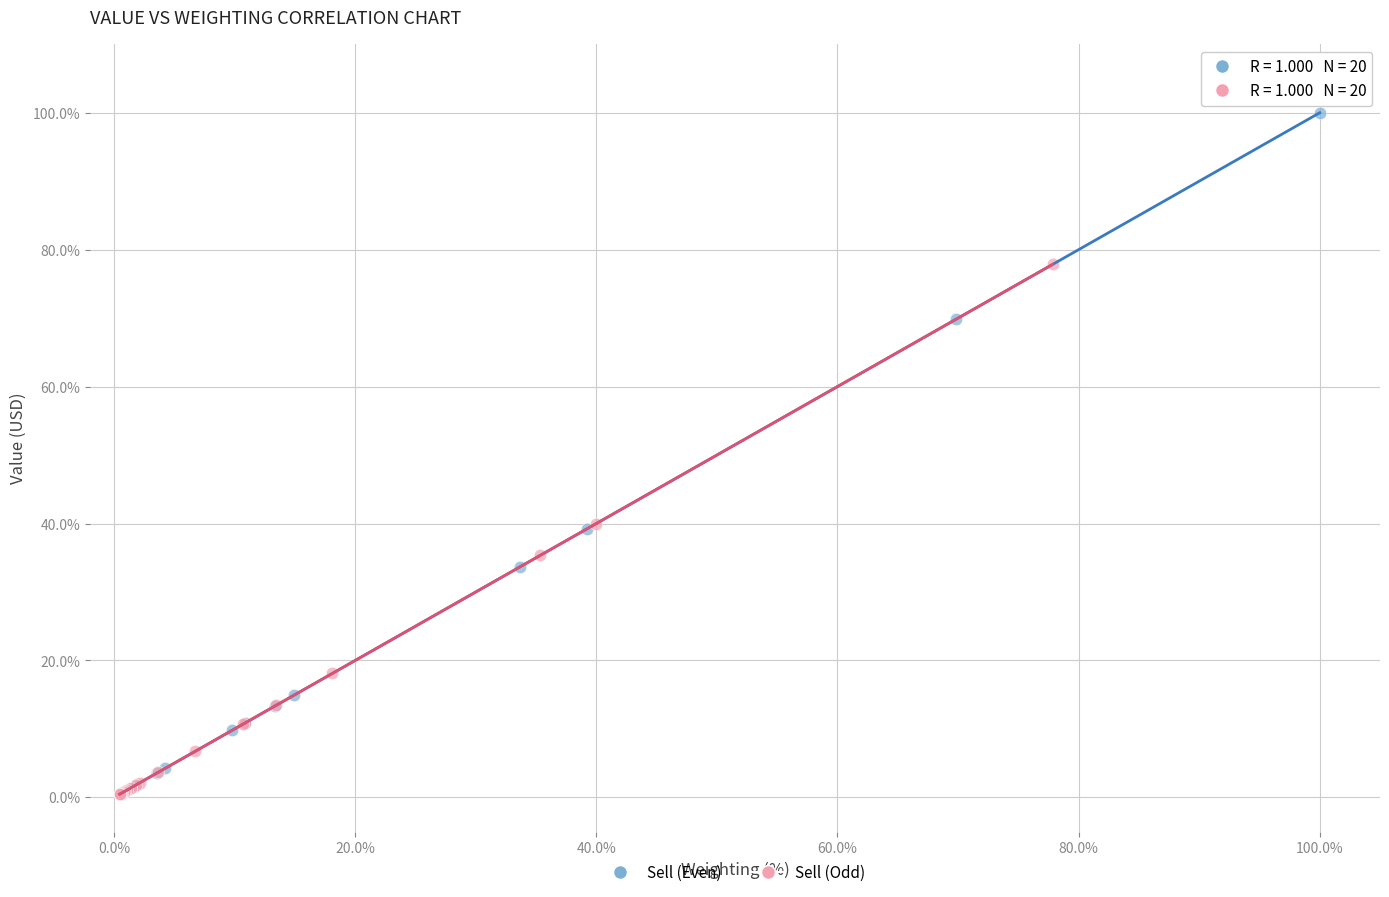

Which series has the largest Y range (max minus min)?

Sell (Even)